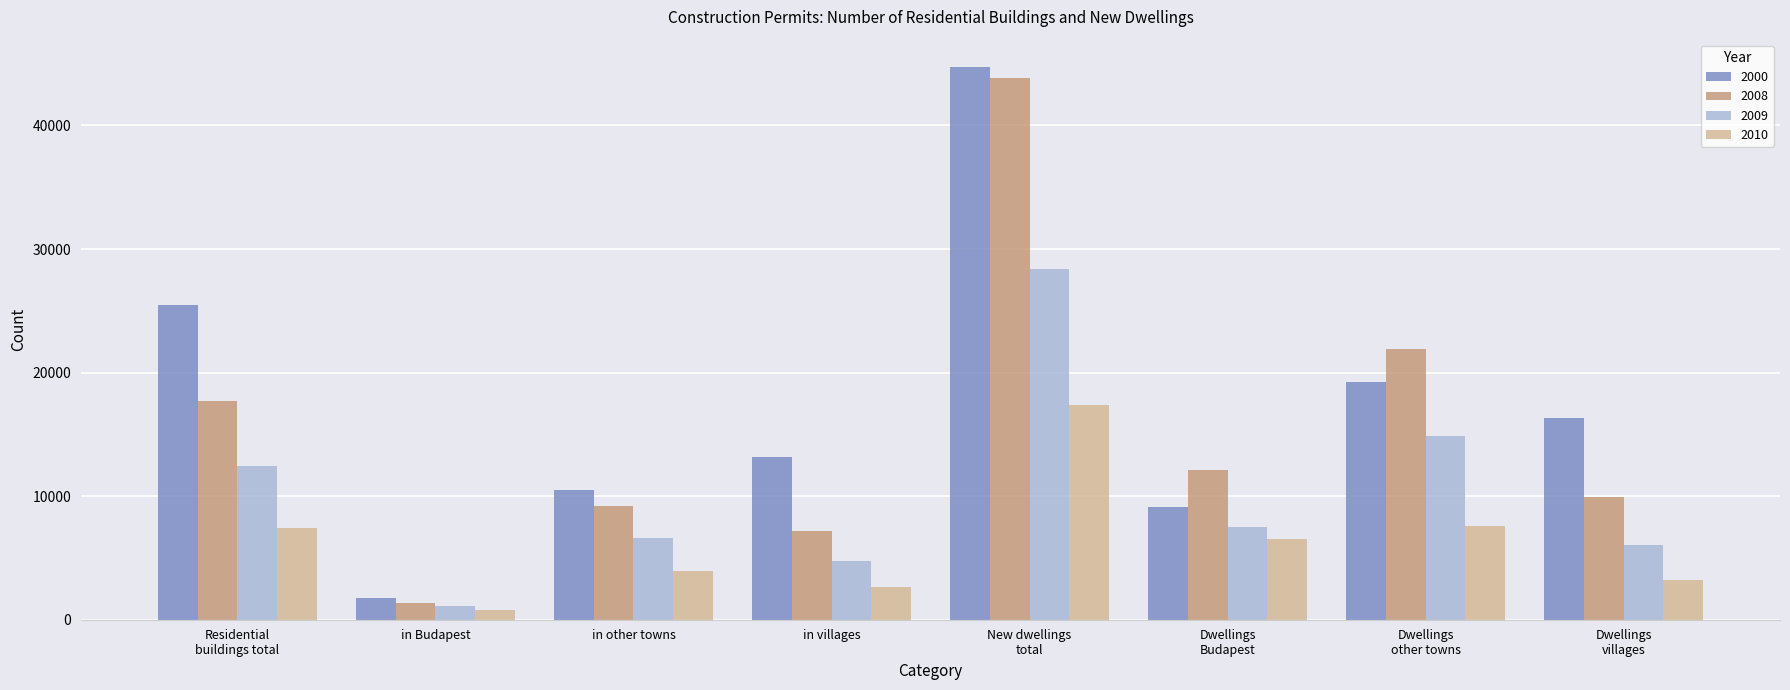

What is the greatest value displayed?

44709